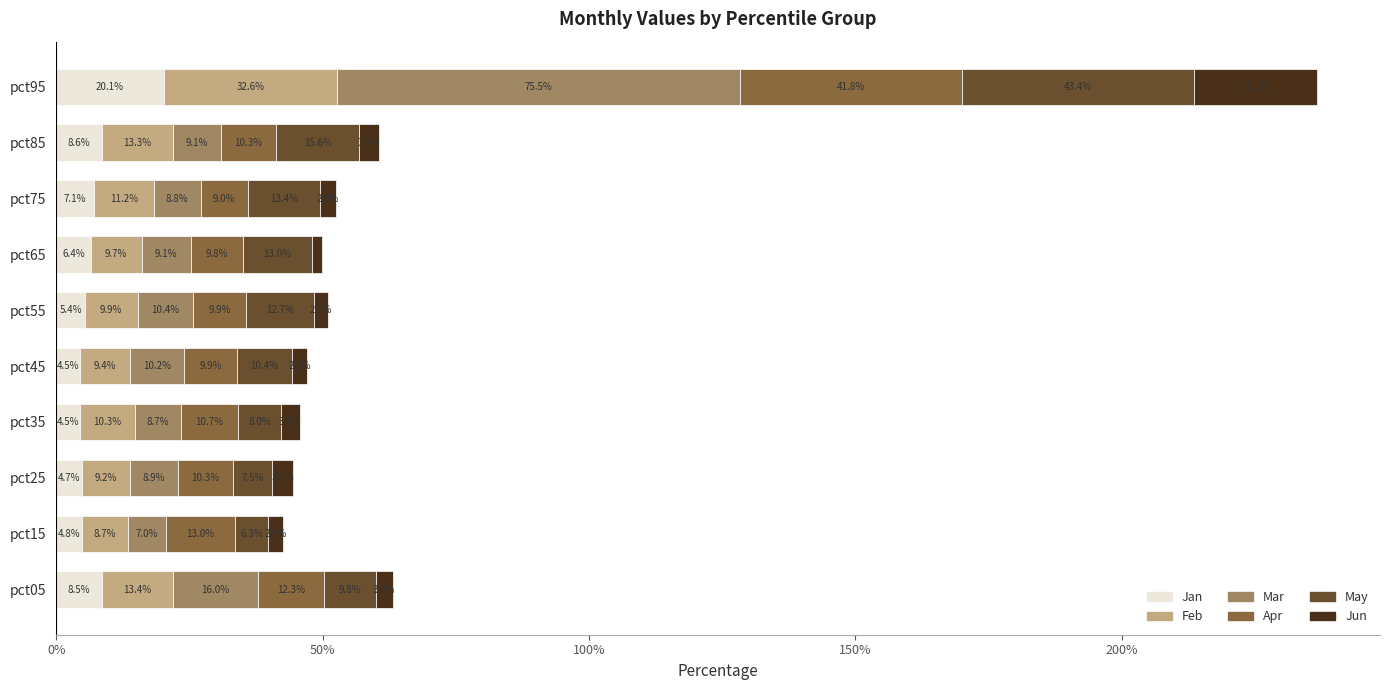

Reading left to right, what are all the values shown in this chart?

Jan: 0.1	0.0	0.0	0.0	0.0	0.1	0.1	0.1	0.1	0.2
Feb: 0.1	0.1	0.1	0.1	0.1	0.1	0.1	0.1	0.1	0.3
Mar: 0.2	0.1	0.1	0.1	0.1	0.1	0.1	0.1	0.1	0.8
Apr: 0.1	0.1	0.1	0.1	0.1	0.1	0.1	0.1	0.1	0.4
May: 0.1	0.1	0.1	0.1	0.1	0.1	0.1	0.1	0.2	0.4
Jun: 0.0	0.0	0.0	0.0	0.0	0.0	0.0	0.0	0.0	0.2